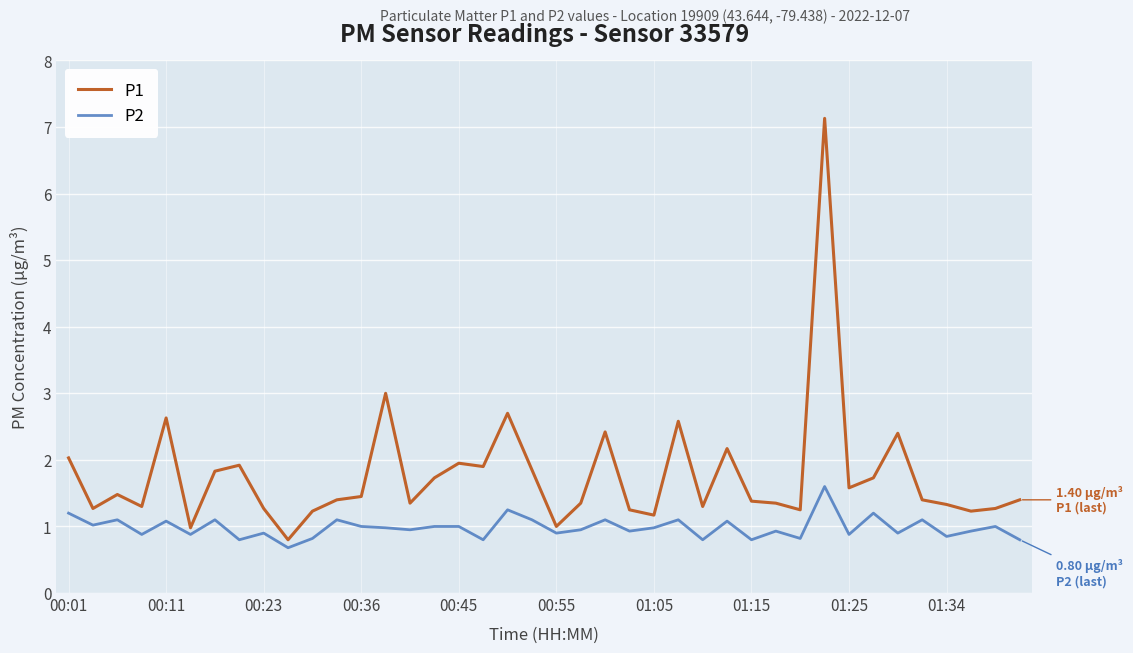

In P1, how many points are lower than both neighbors (excluding endpoints)?

12